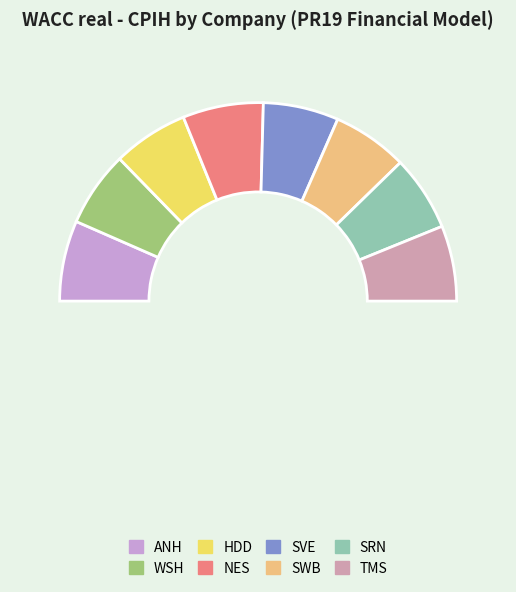

How many slices are in this pie chart?

9